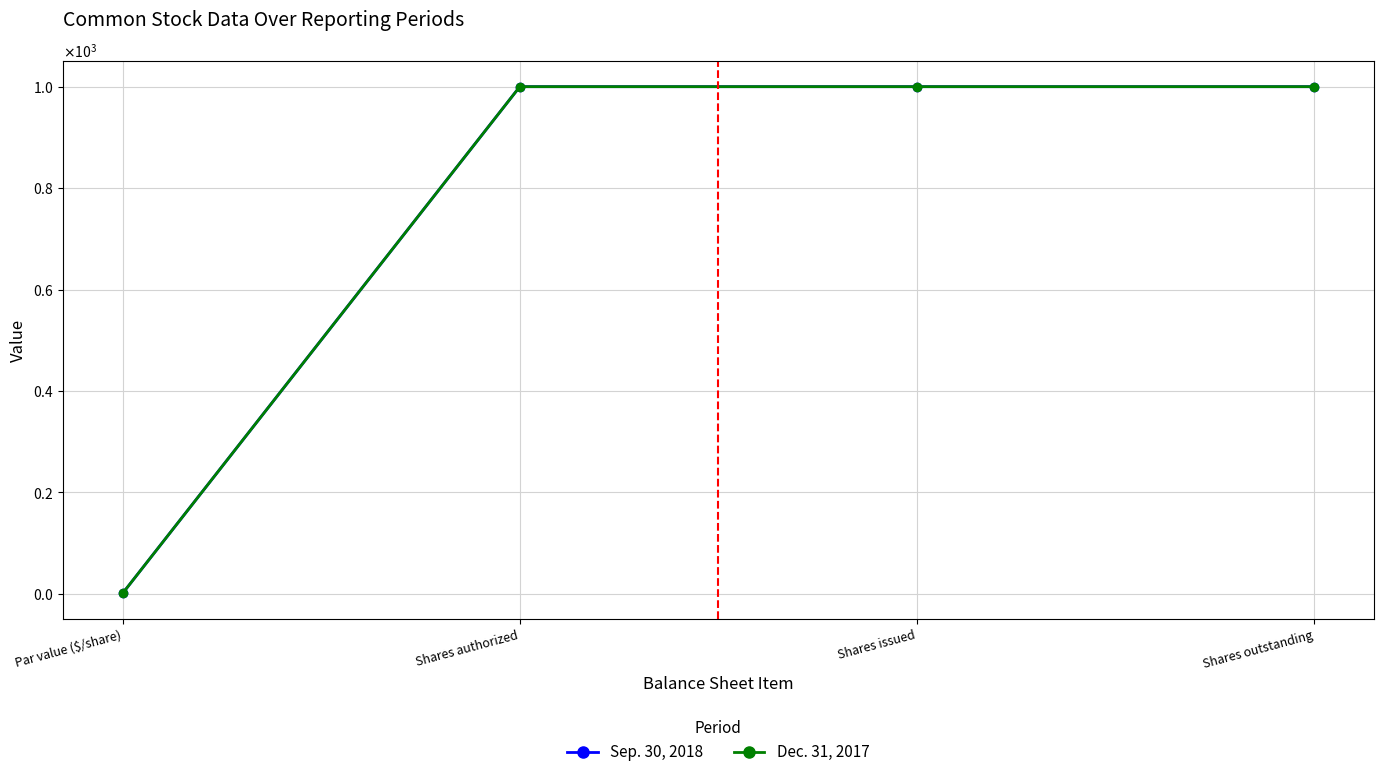

What is the average value of the Sep. 30, 2018 series?

750